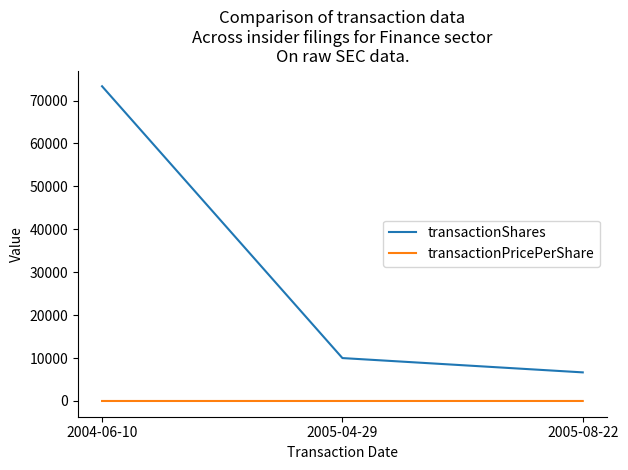

The value of transactionShares at 2004-06-10 is 34180.4. True or false?

False